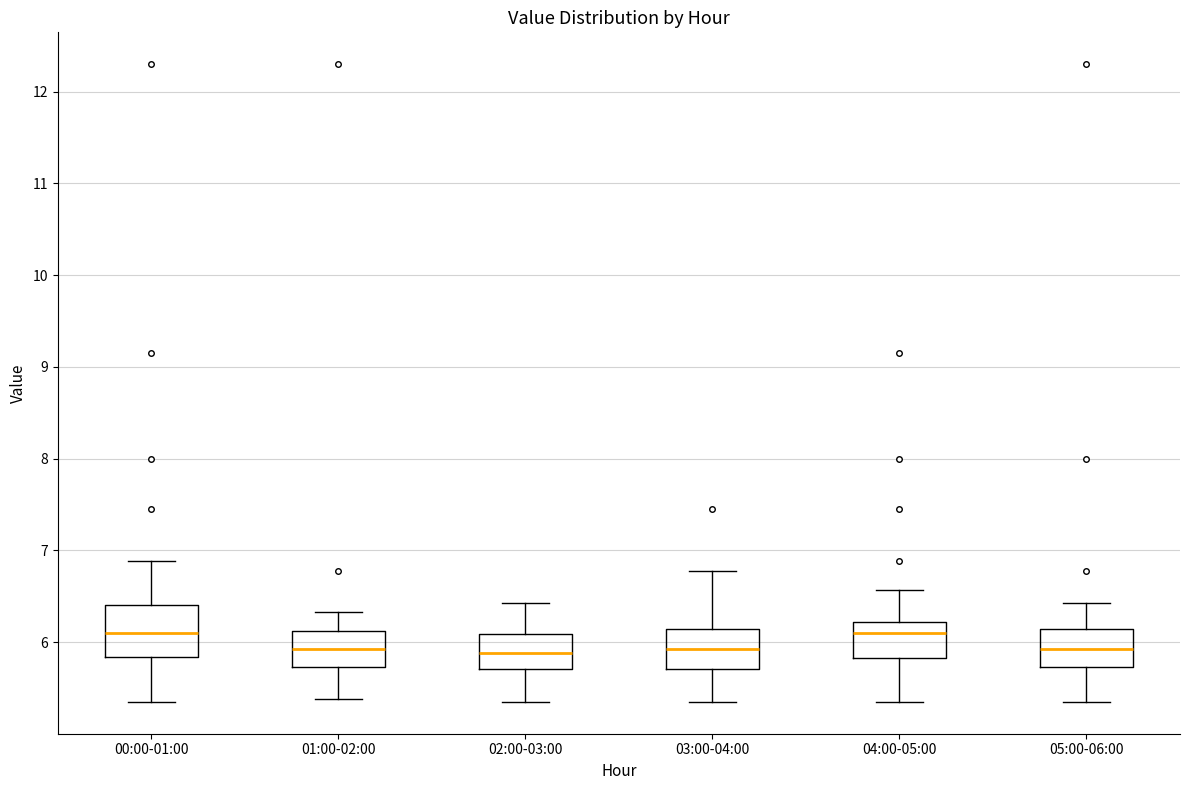

Reading left to right, transcribe this box plot: for each box, give where its median line is, the range the box spans, and where its two whiskers end, as read against the y-axis. The values are not printed on the chart, so give them approximately, as read against the axis.

00:00-01:00: median 6.1, box 5.8 to 6.4, whiskers 5.4 to 6.9
01:00-02:00: median 5.9, box 5.7 to 6.1, whiskers 5.4 to 6.3
02:00-03:00: median 5.9, box 5.7 to 6.1, whiskers 5.4 to 6.4
03:00-04:00: median 5.9, box 5.7 to 6.1, whiskers 5.4 to 6.8
04:00-05:00: median 6.1, box 5.8 to 6.2, whiskers 5.4 to 6.6
05:00-06:00: median 5.9, box 5.7 to 6.1, whiskers 5.4 to 6.4